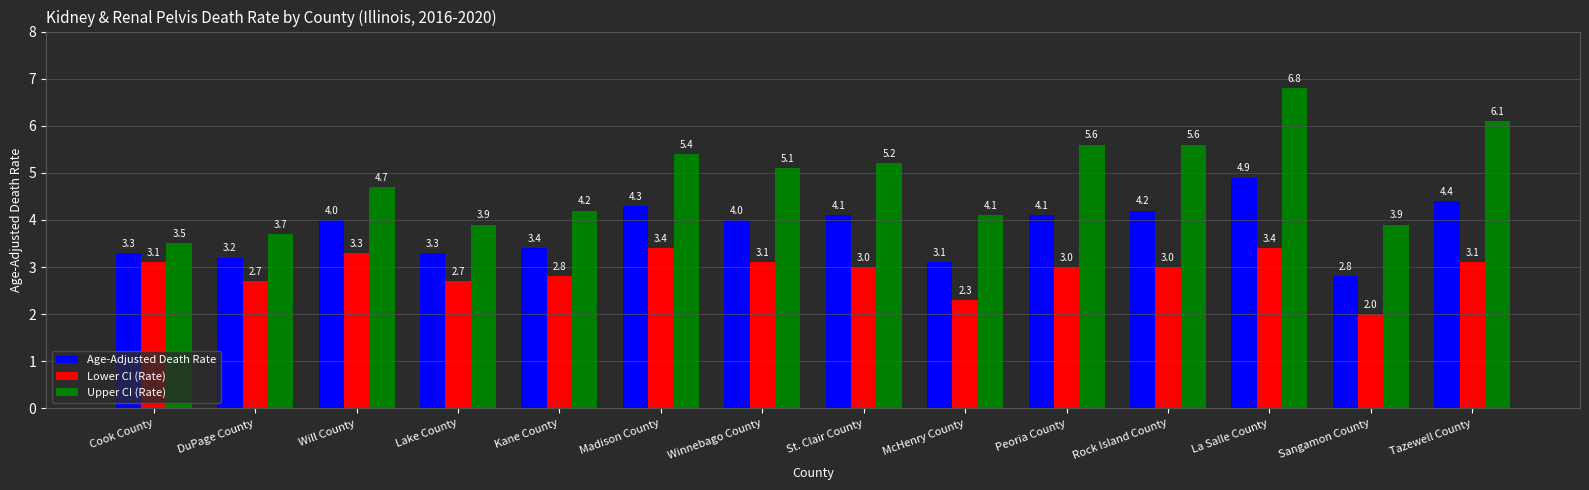

True or false: Lower CI (Rate) has a value of 2.0 at St. Clair County.

False